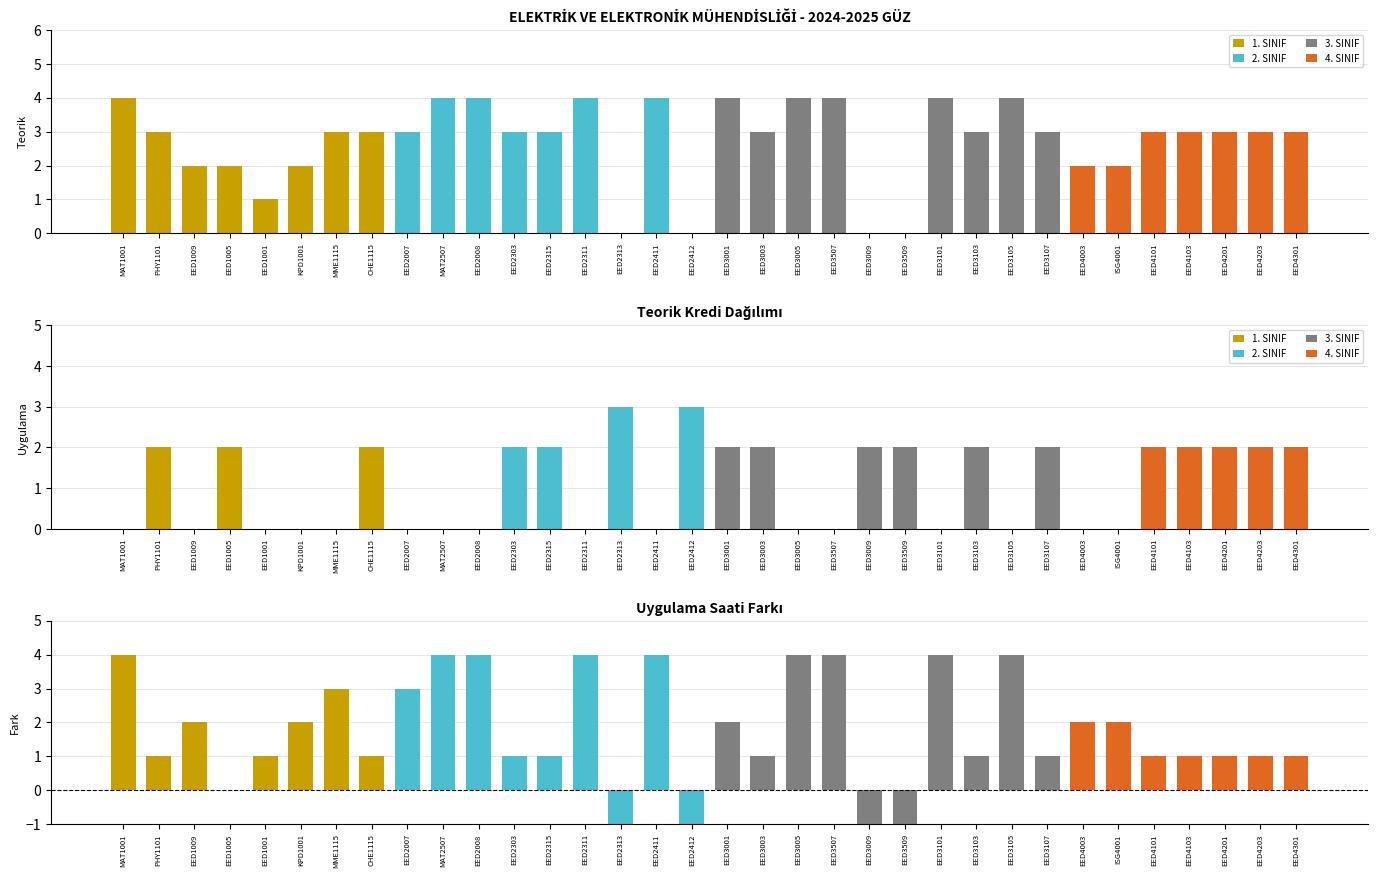

The Teorik series shows 1 at EED4201. True or false?

False